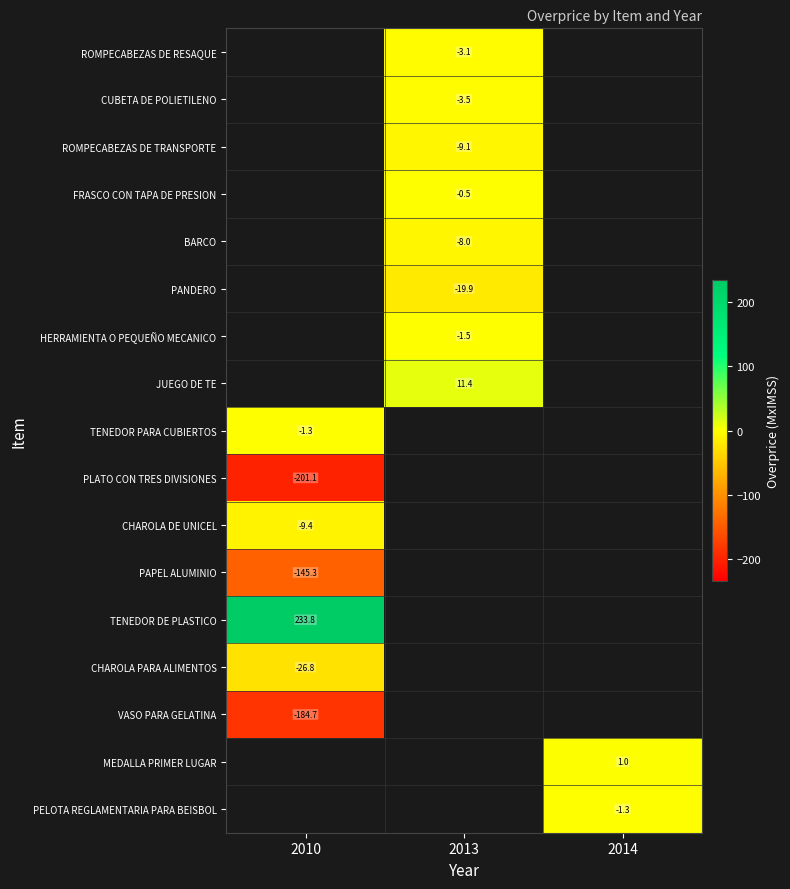

What is the highest value of the CHAROLA PARA ALIMENTOS series?

-26.8